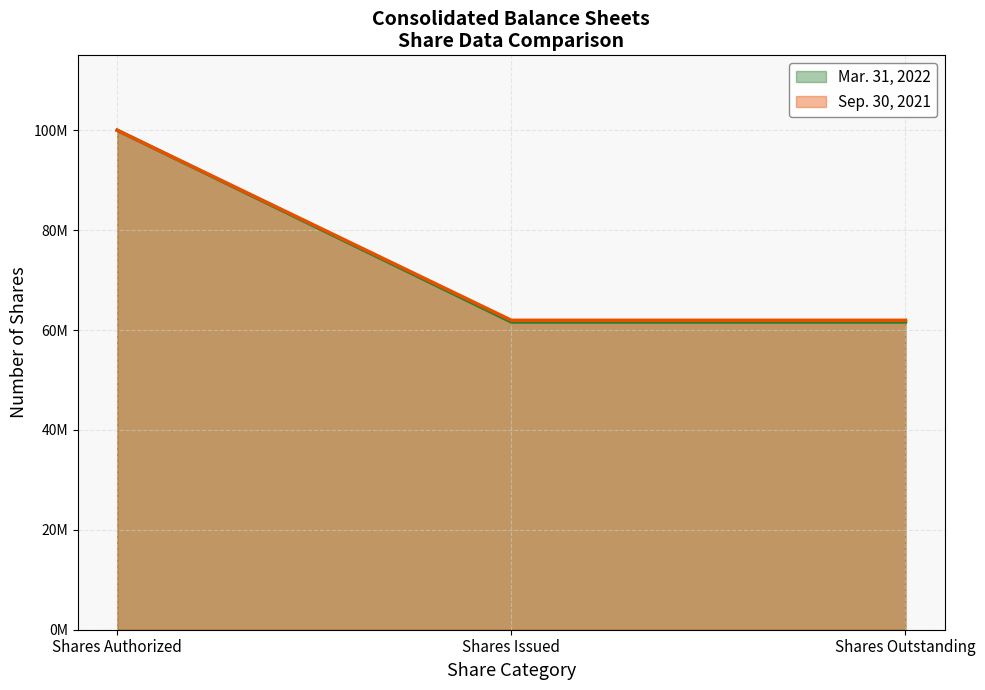

How many series are shown in this chart?

2